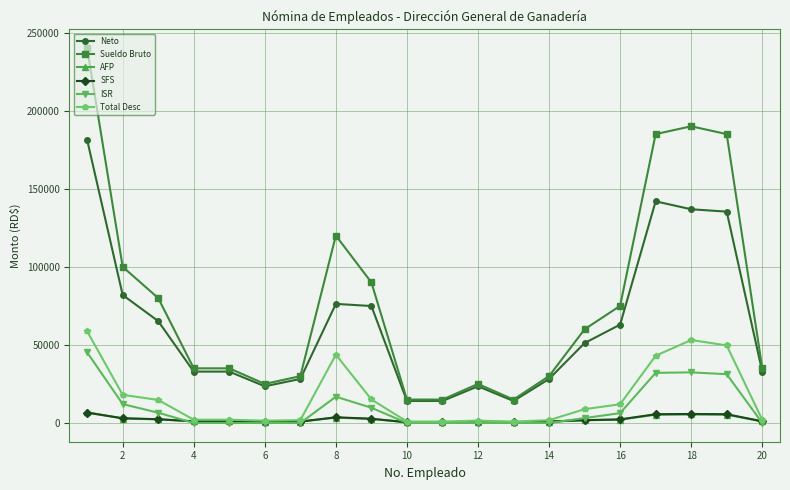

Which series has the largest range (max minus min)?

Sueldo Bruto